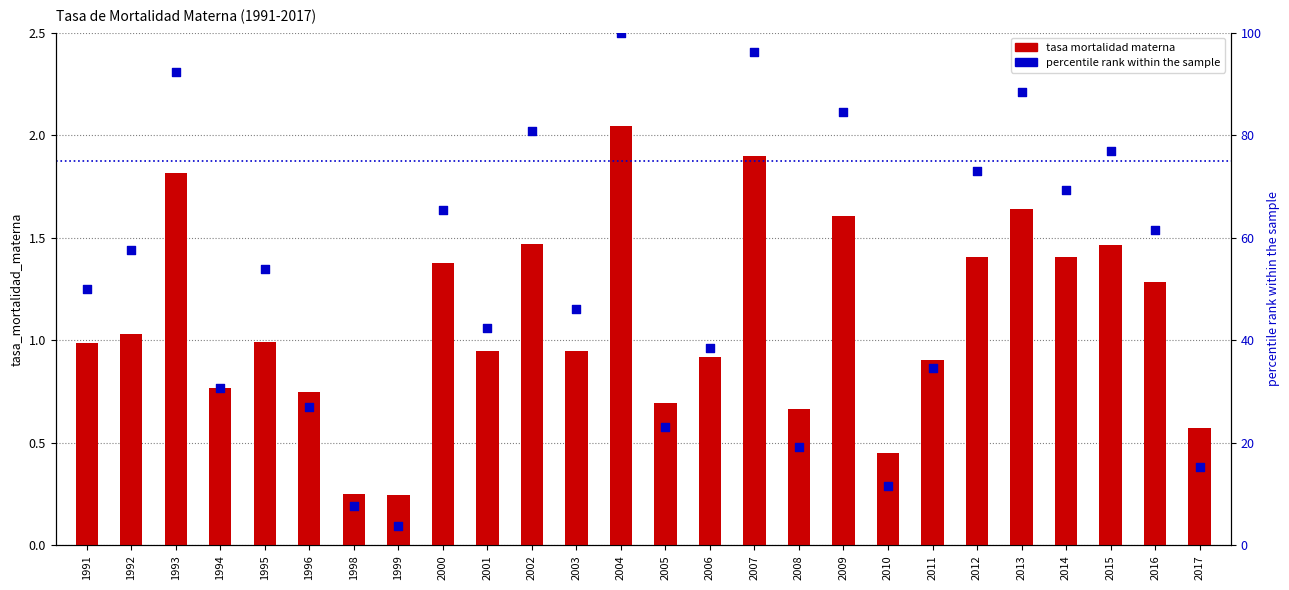

What are all the series names shown in the legend?

tasa mortalidad materna, percentile rank within the sample